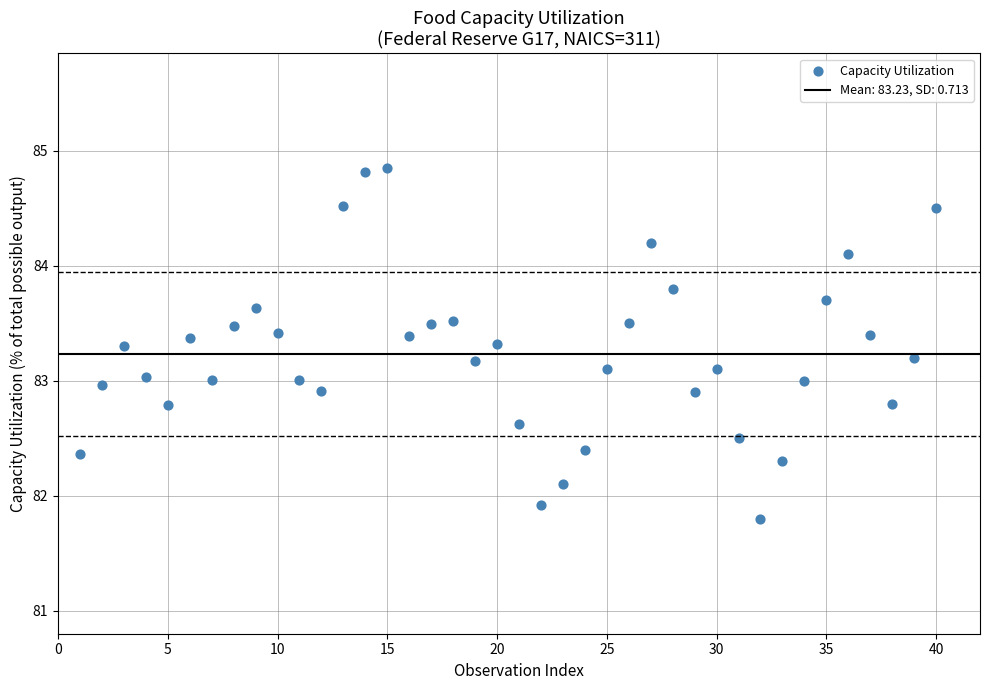

What is the range of Y values (max minus min)?

3.0